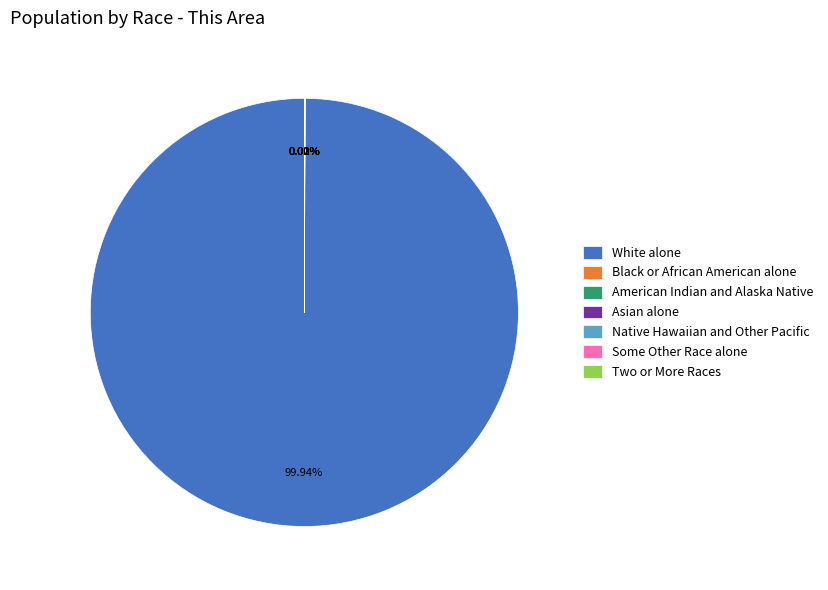

Which category has the biggest portion of the pie?

White alone